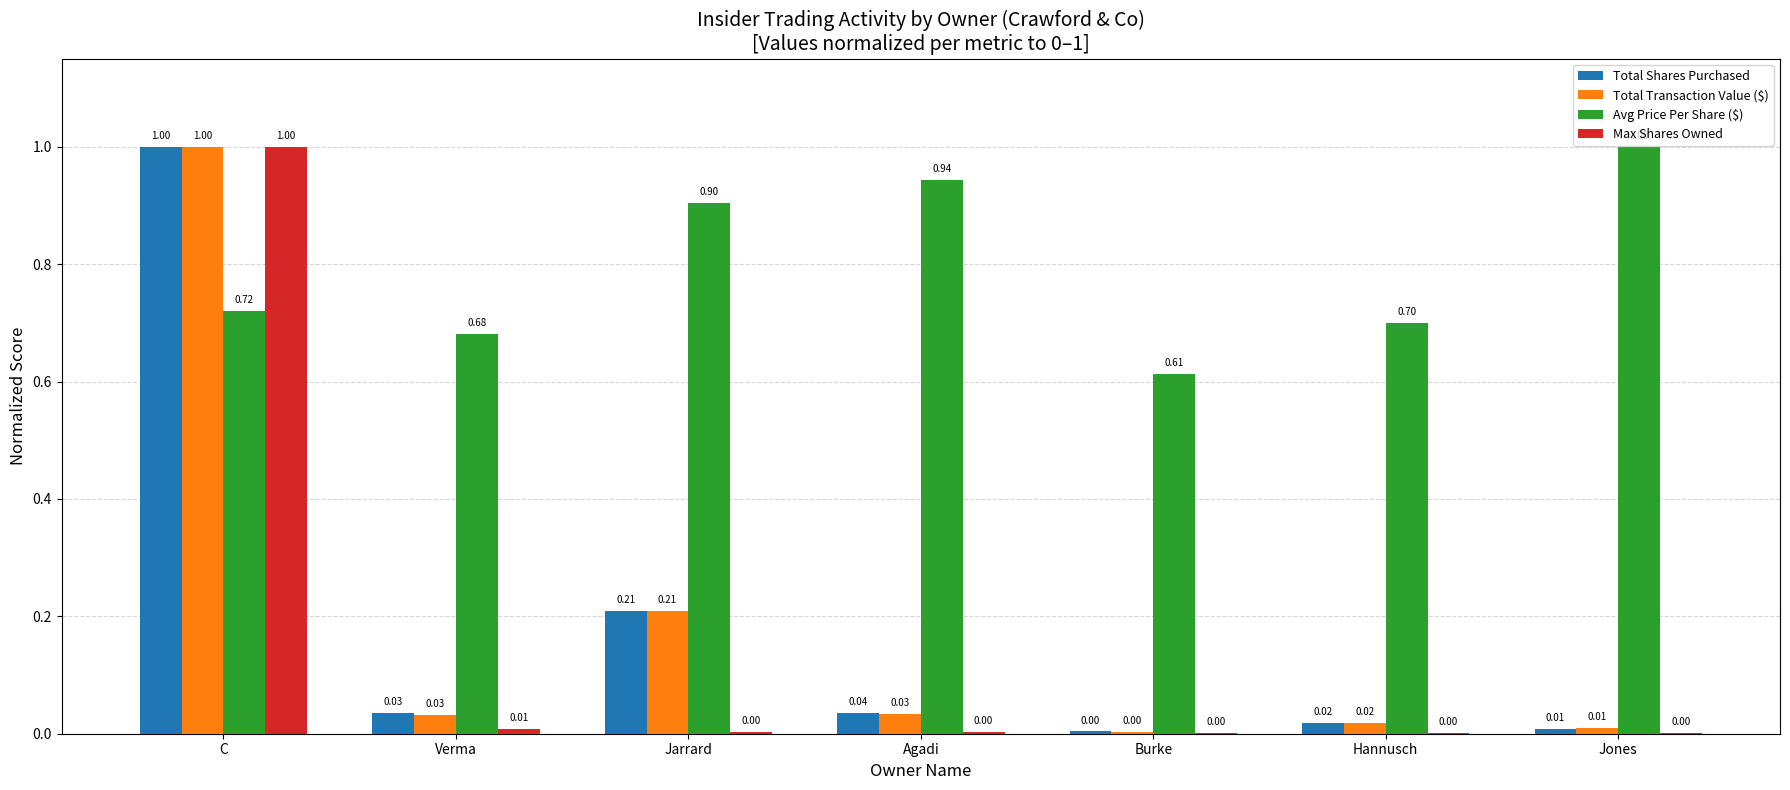

Which series changed the most between Burke and Hannusch?

Avg Price Per Share ($)